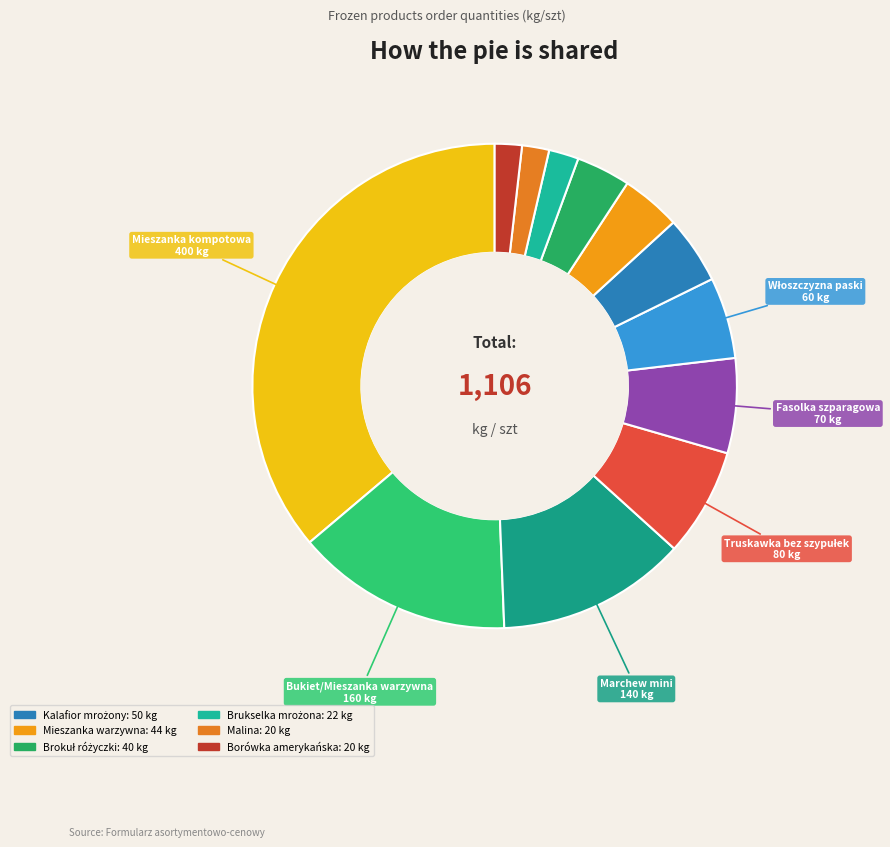

How many slices are in this pie chart?

12